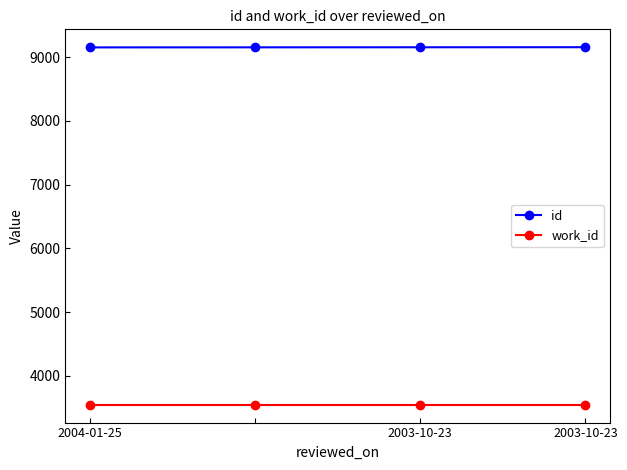

True or false: work_id has more than 2 points higher than both neighbors.

False